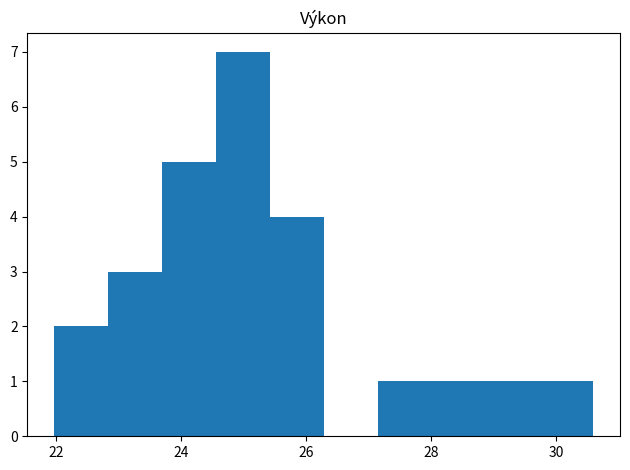

How tall is the bar that spans 24.6 to 25.4 on the x-axis? Neither the bar edges nor the heights are printed on the chart, so give them approximately, as read against the axes.

7